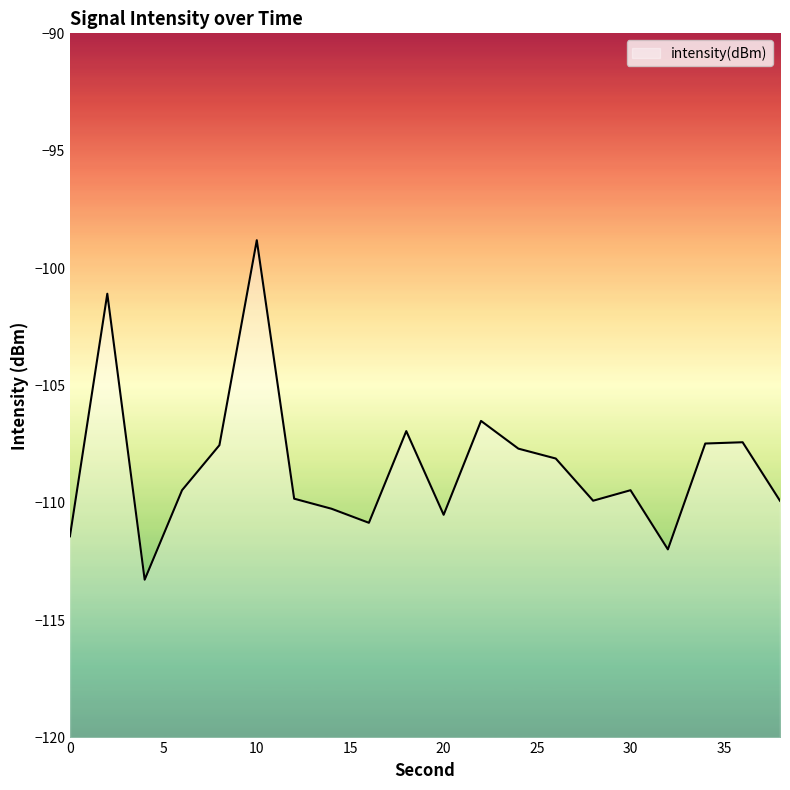

At which category does the data reach its first local valley?

4